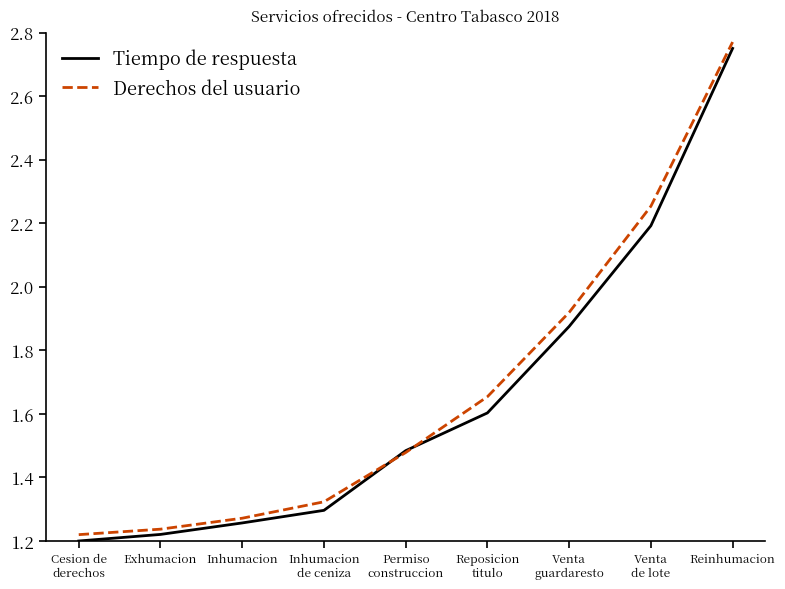

Is it true that Tiempo de respuesta equals 1.6 at Reposicion
titulo?

True